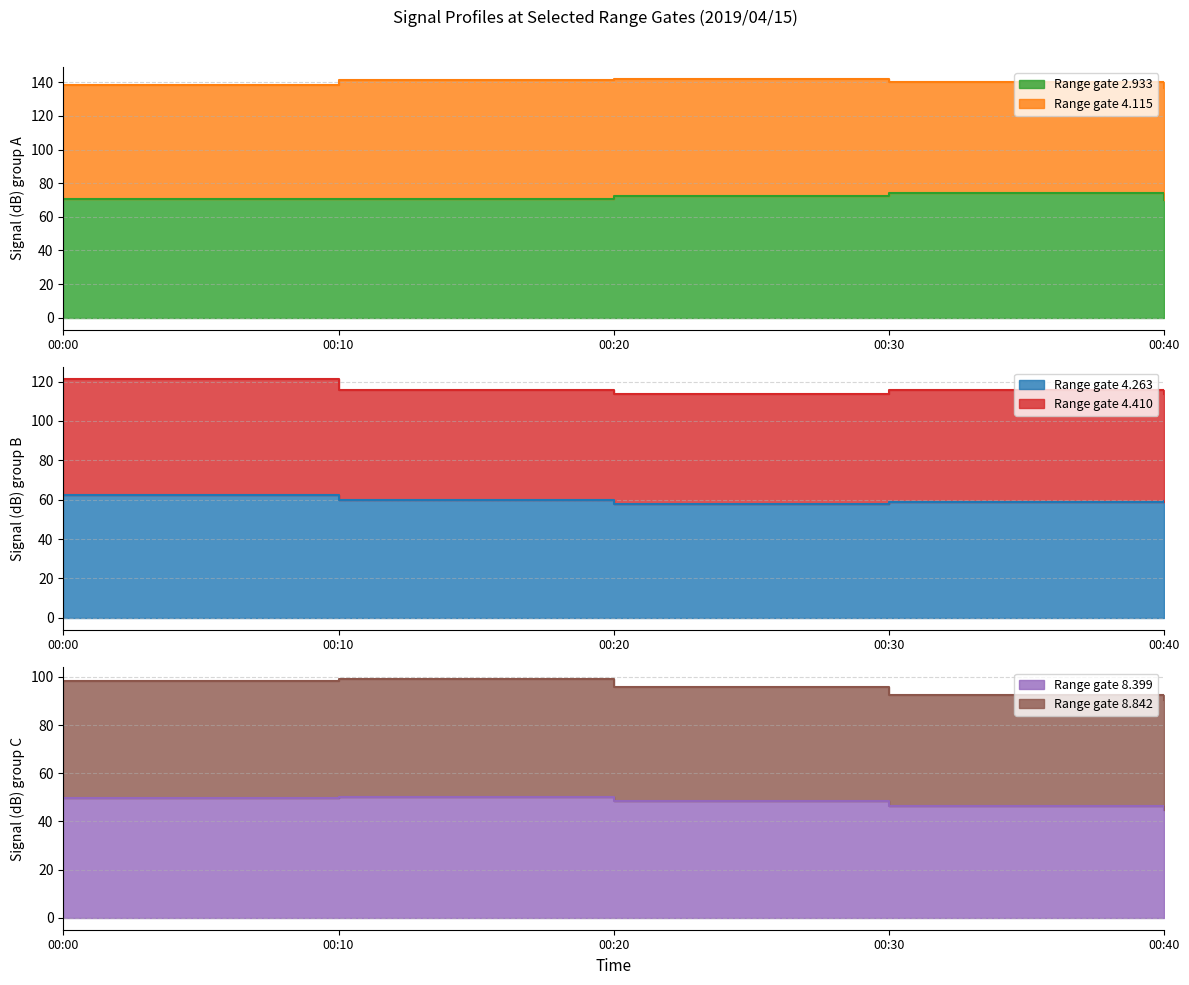

True or false: 8.399 has a value of 49.8 at 00:00.

True